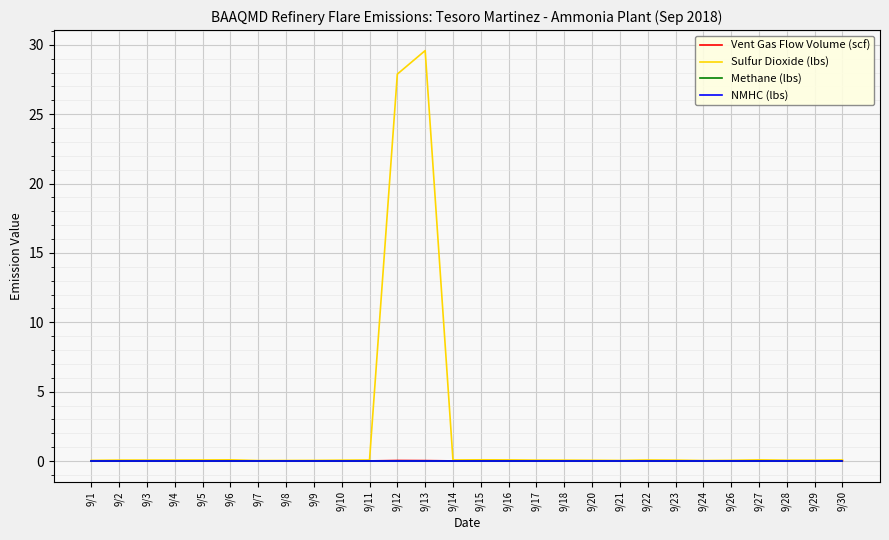

Does the chart display data point markers on the line(s)?

No